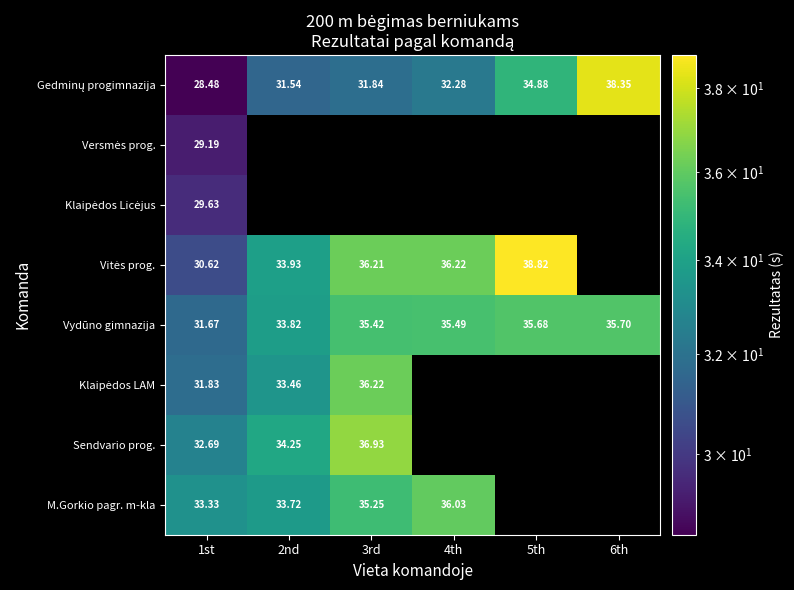

Count the number of data series in this chart.

8